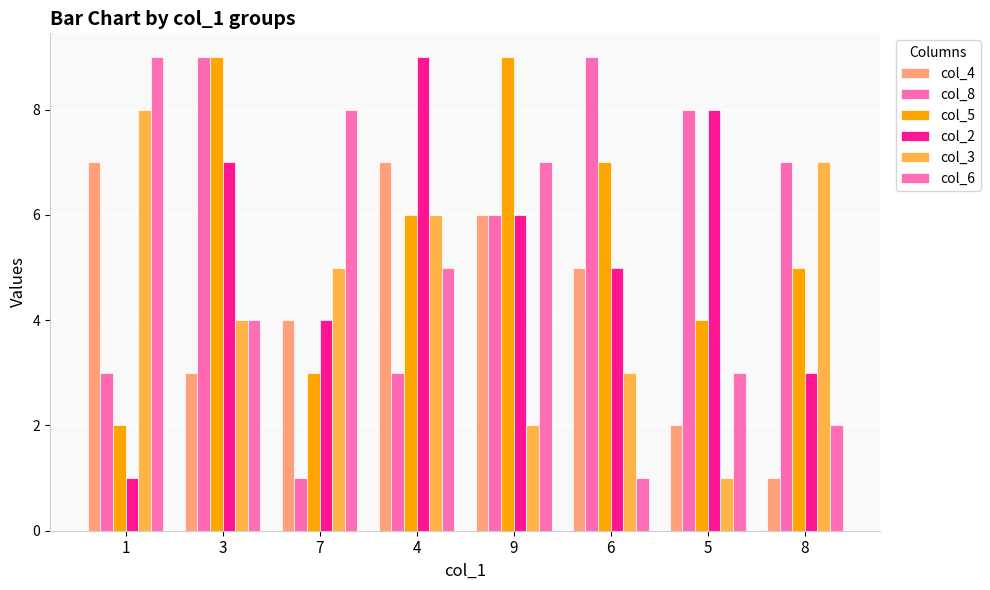

What is the difference between the second highest and minimum values in the col_6 series?

7